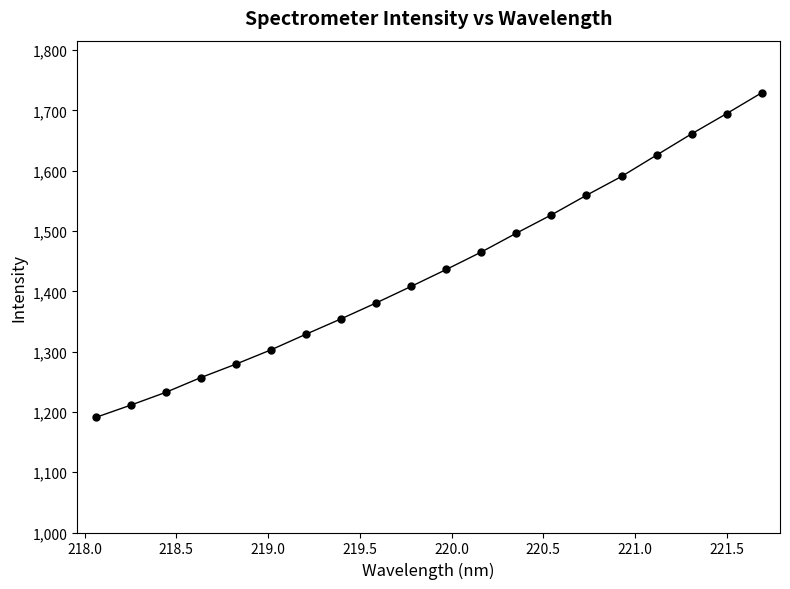

What is the greatest value displayed?

1729.3